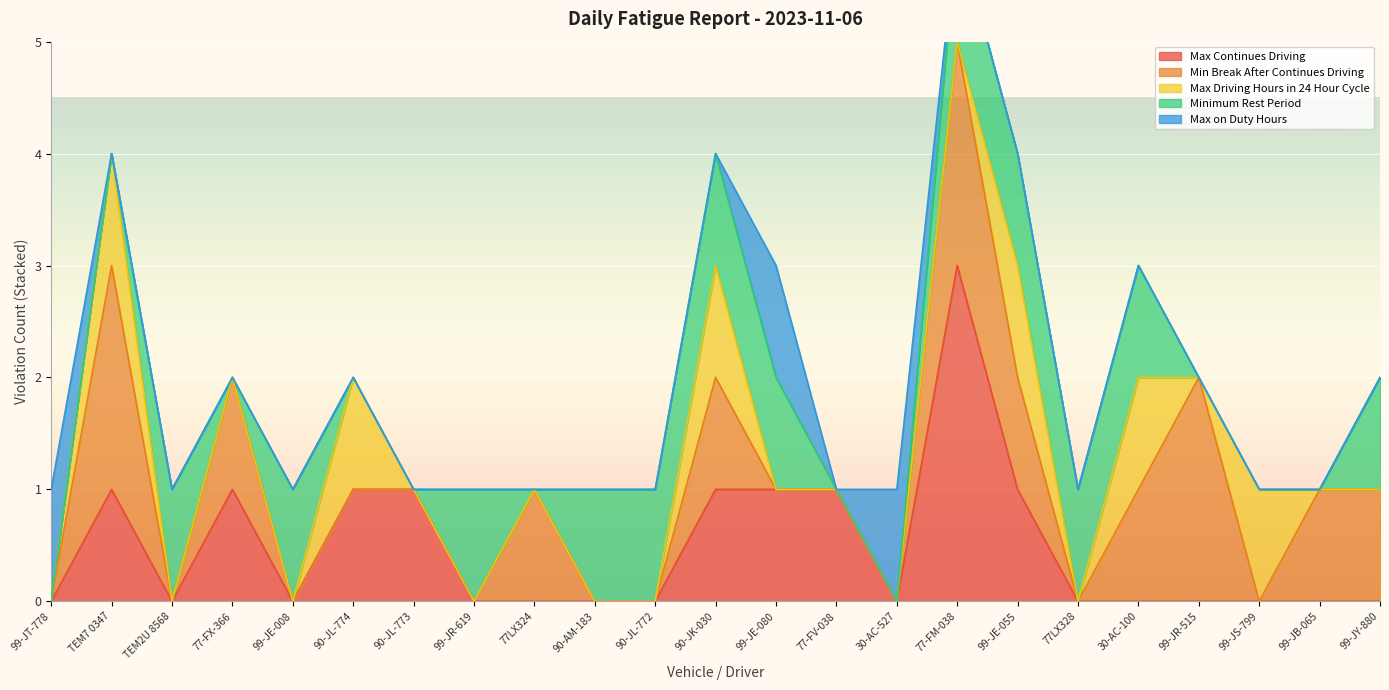

What is the total value across all series at 90-AM-183?

1